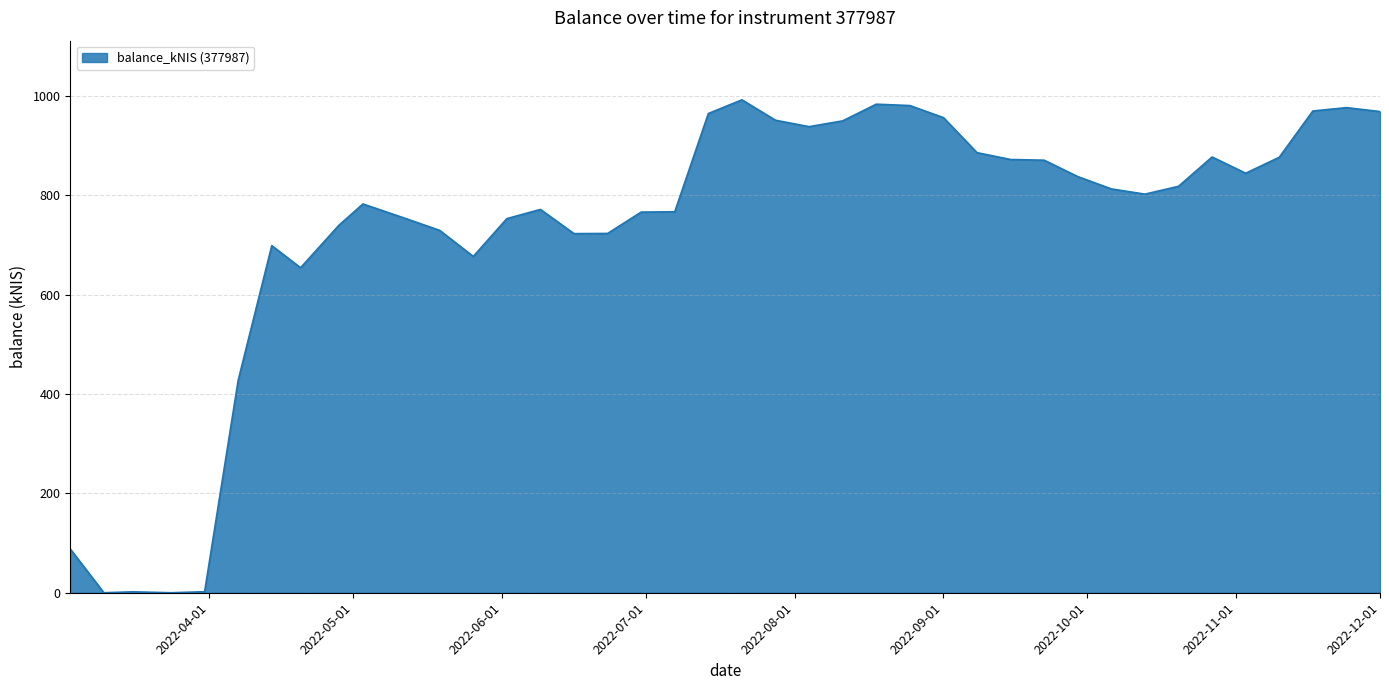

What is the difference between the maximum and minimum values?

992.6